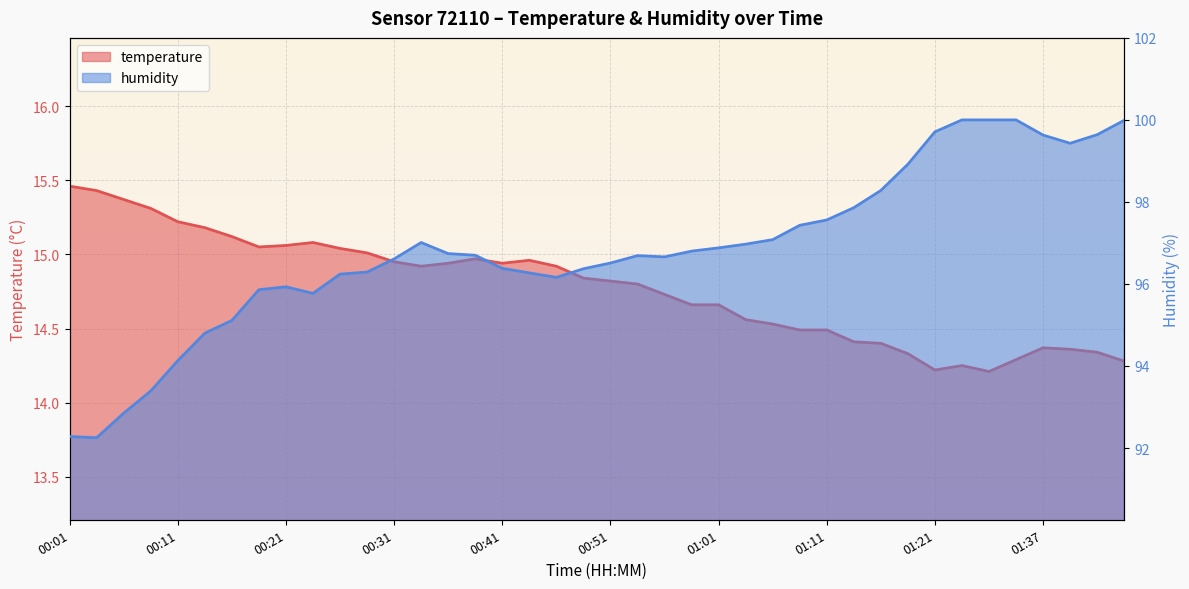

At which category is the sum across all series the highest?

01:34